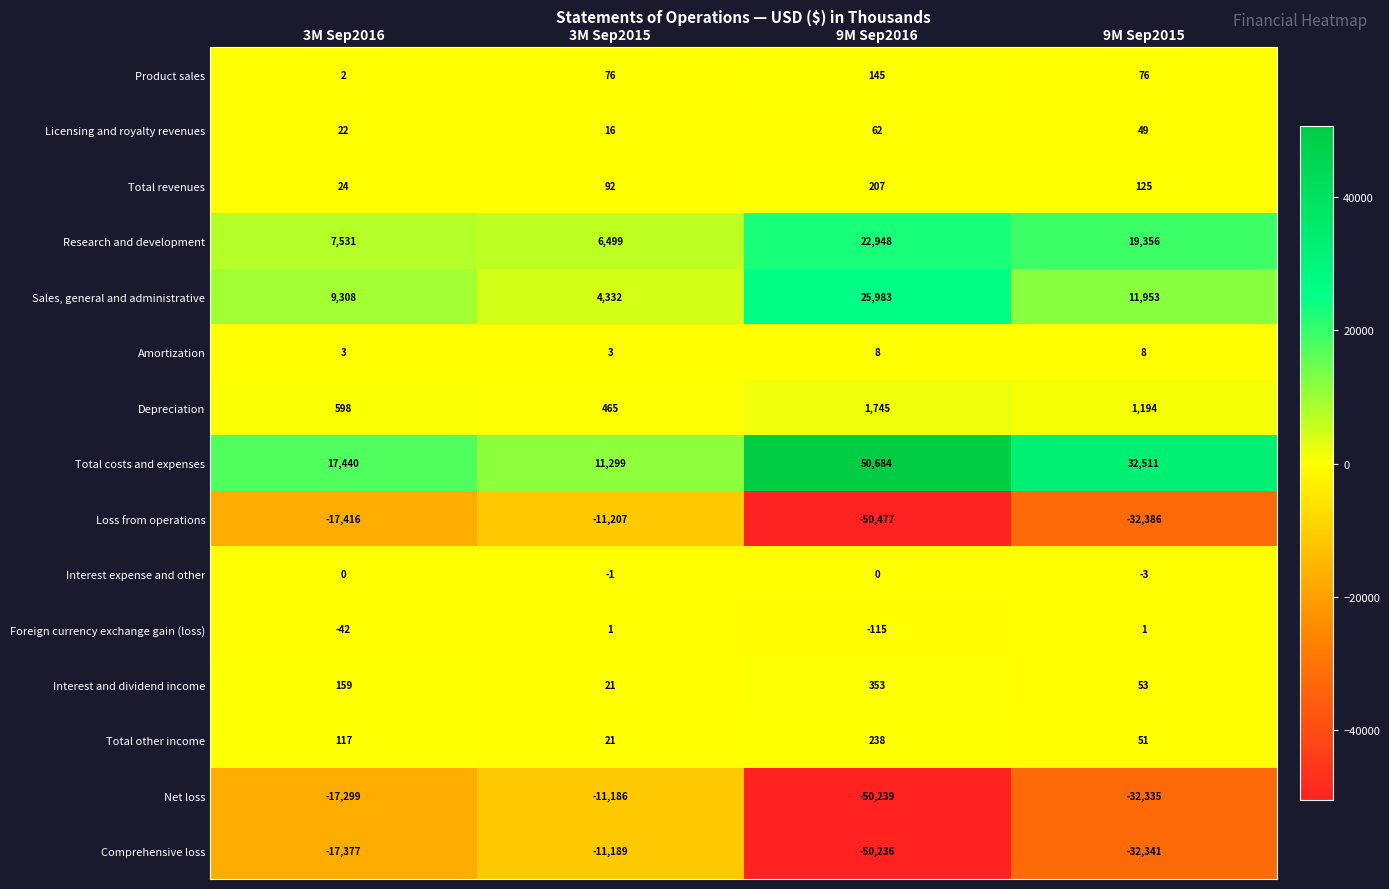

How many data points does each series have?

4